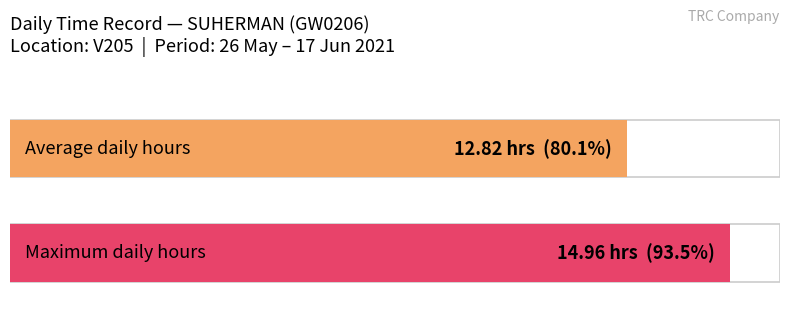

Does the chart contain any negative values?

No